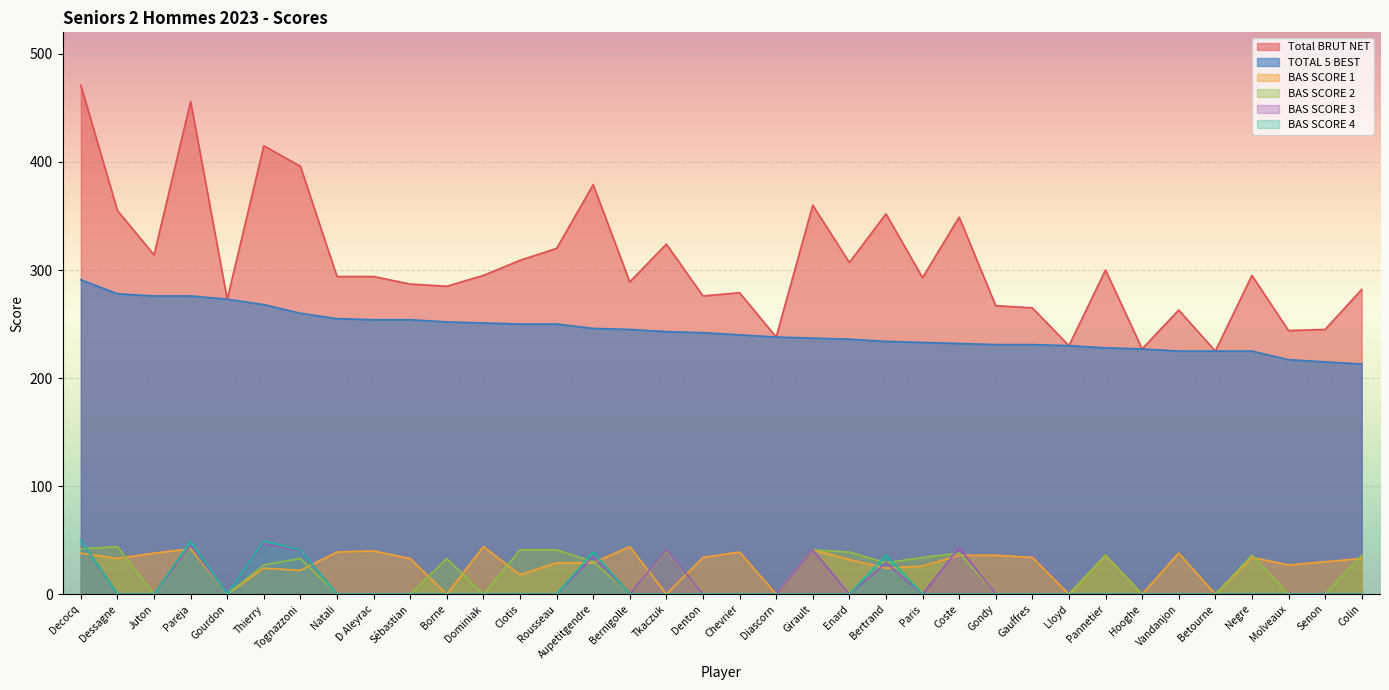

What is the spread (max minus min) of values at Colin?

282